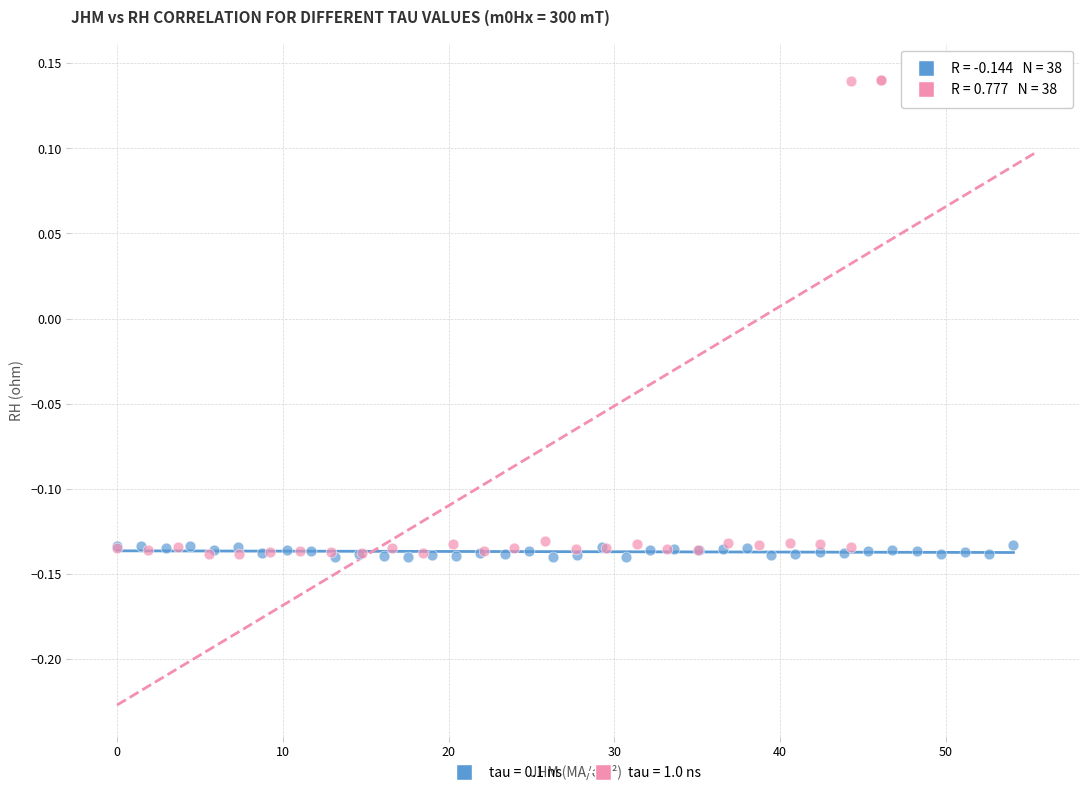

Which series reaches the maximum Y coordinate?

tau = 1.0 ns